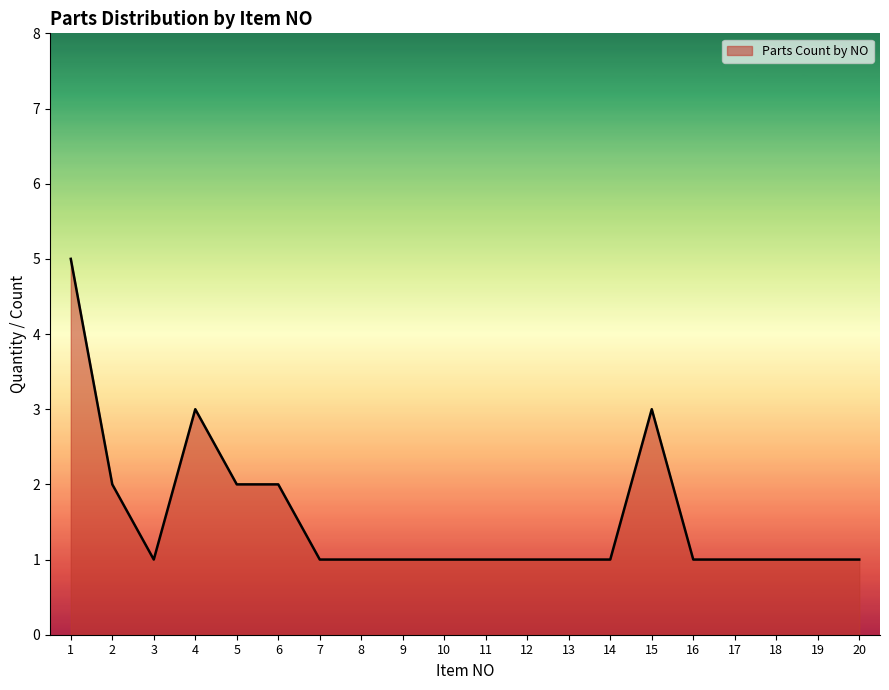

How many lines are shown in the chart?

1